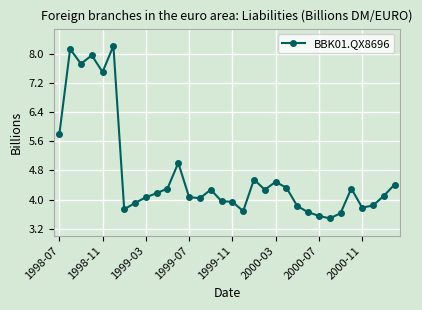

What is the value of the 2nd point from the left?

8.1